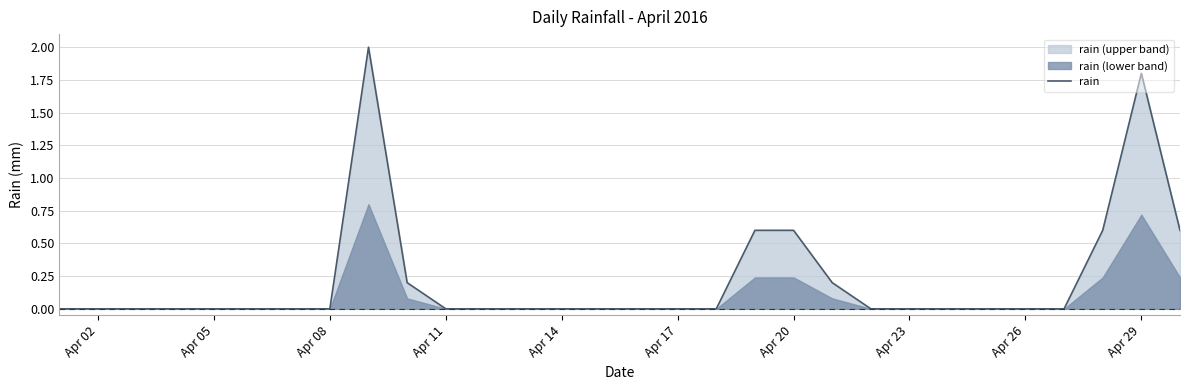

What is the difference between the maximum and minimum values?

2.0